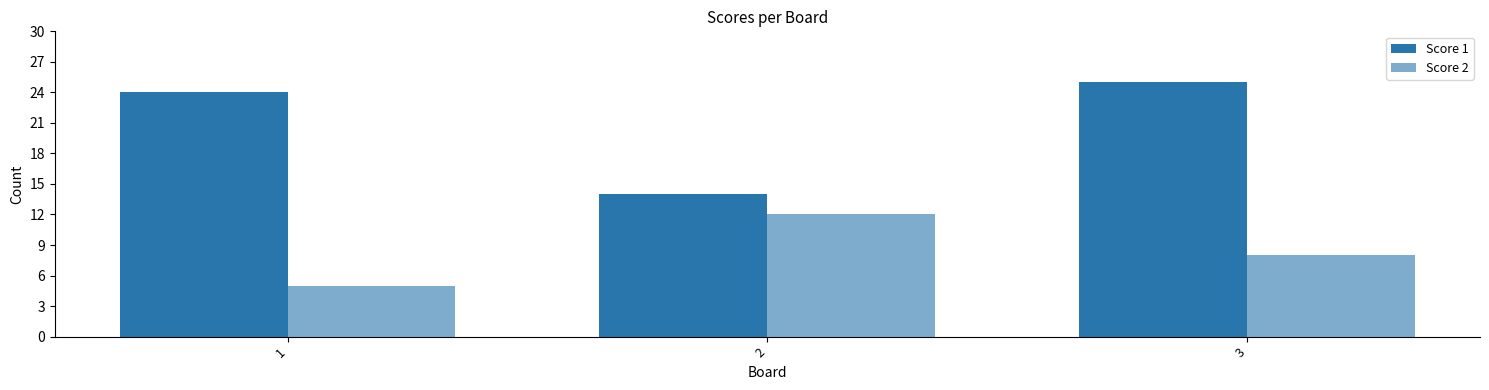

Does the chart contain stacked bars?

No